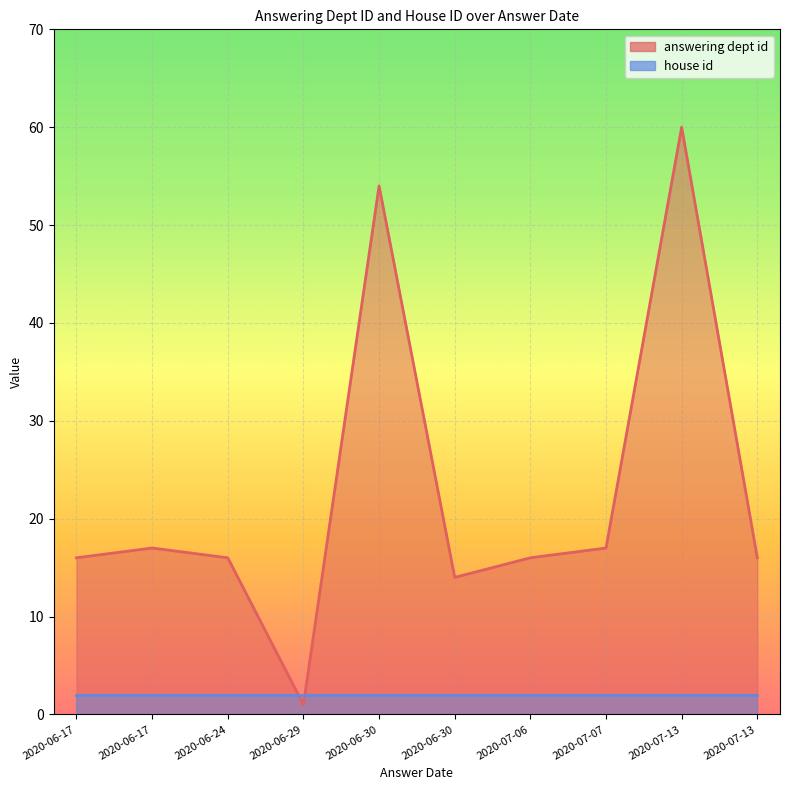

What is the average value of the answering dept id series?

23